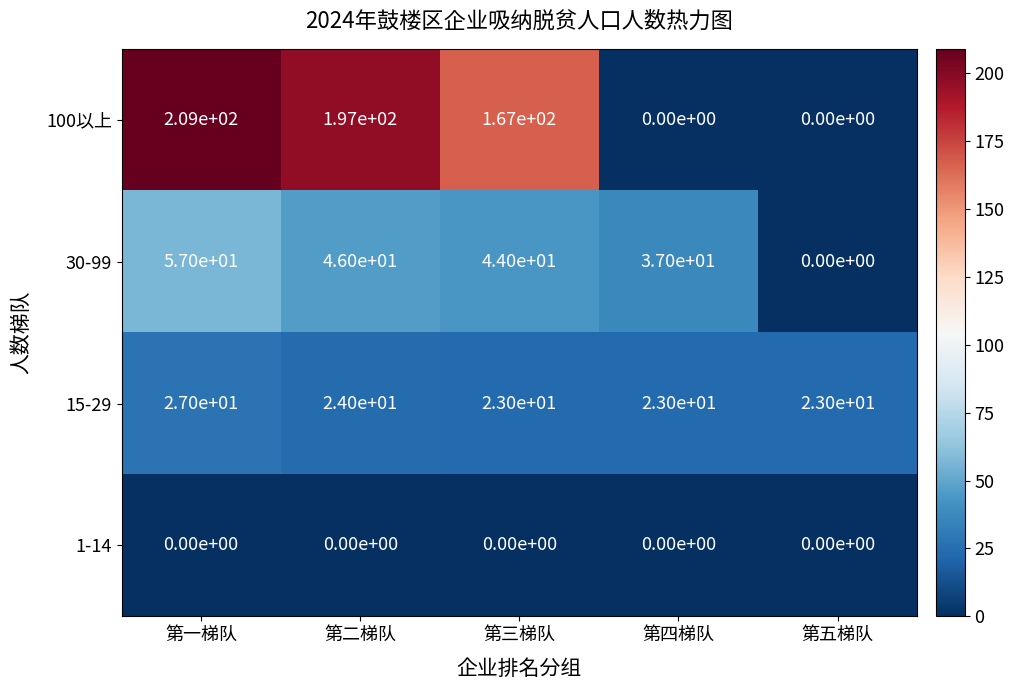

At which label is 15-29 closest to 25?

第二梯队